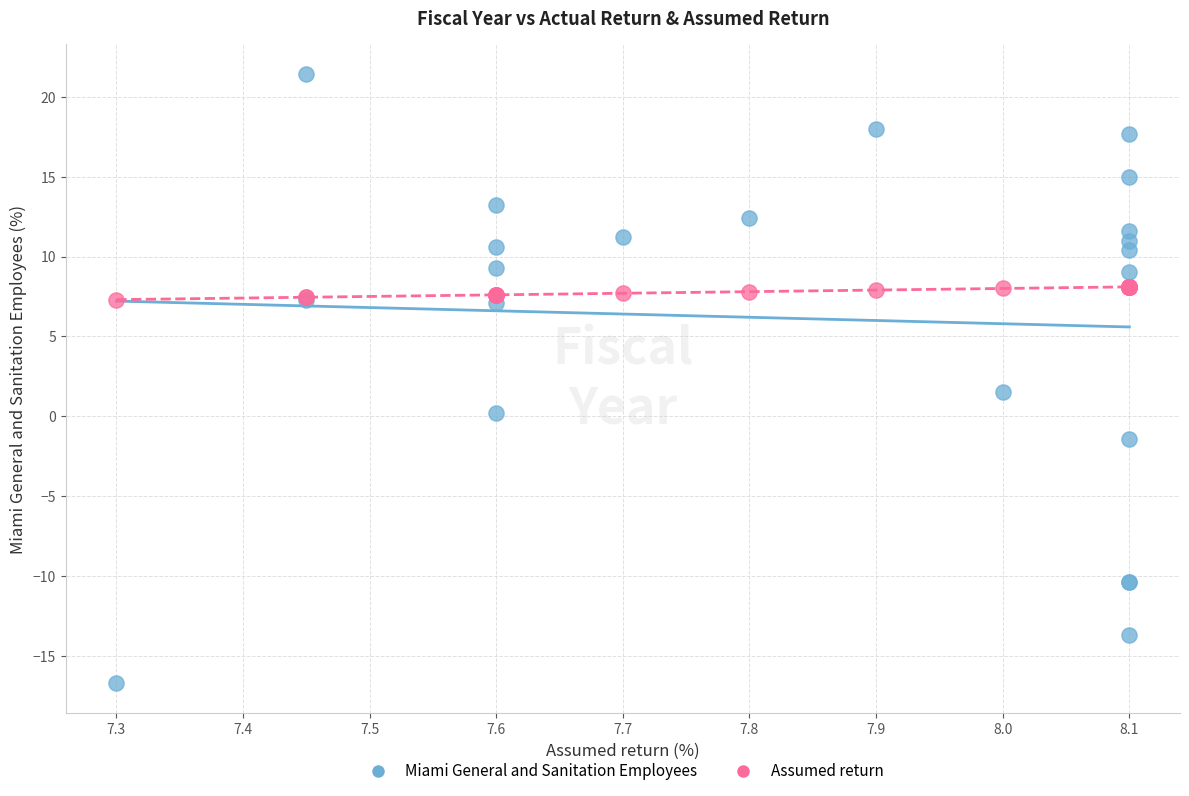

Which series has the largest Y range (max minus min)?

Miami General and Sanitation Employees